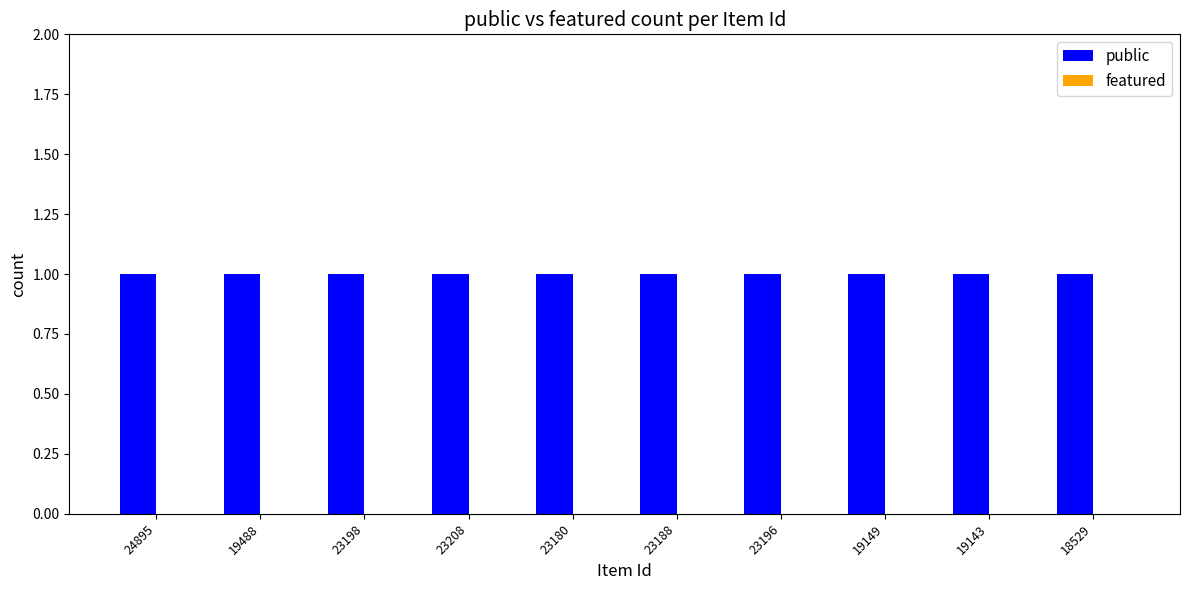

Which series changed the most between 23208 and 19149?

public